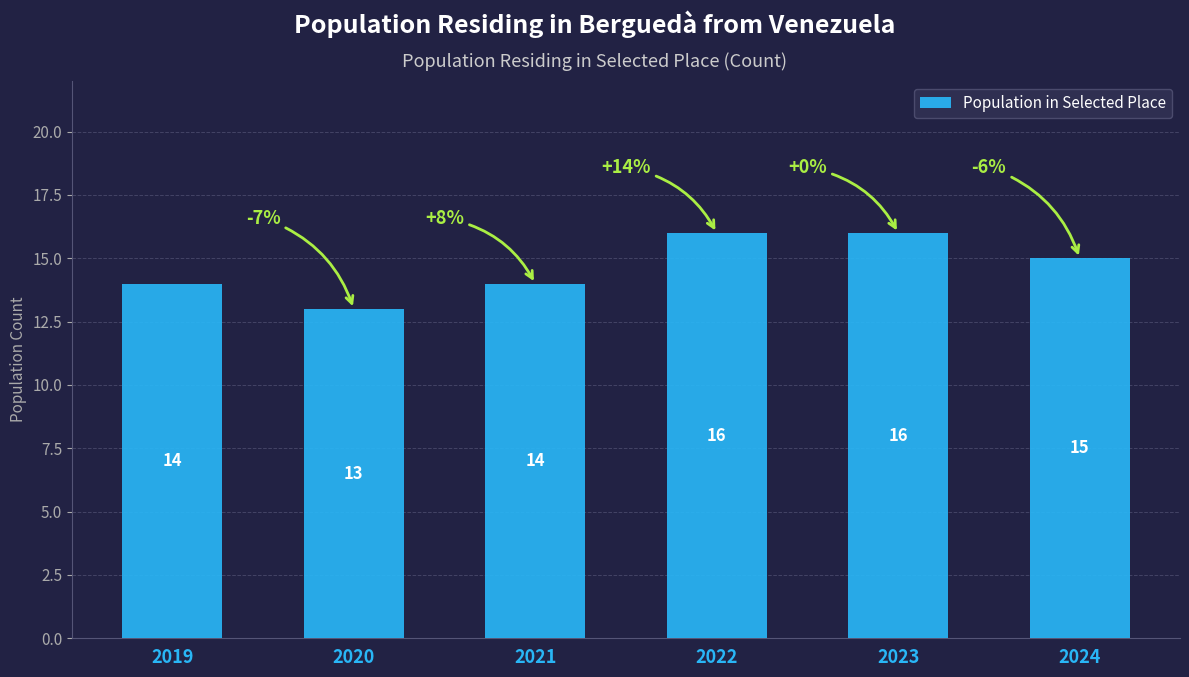

What is the value of the 1st bar from the left?

14